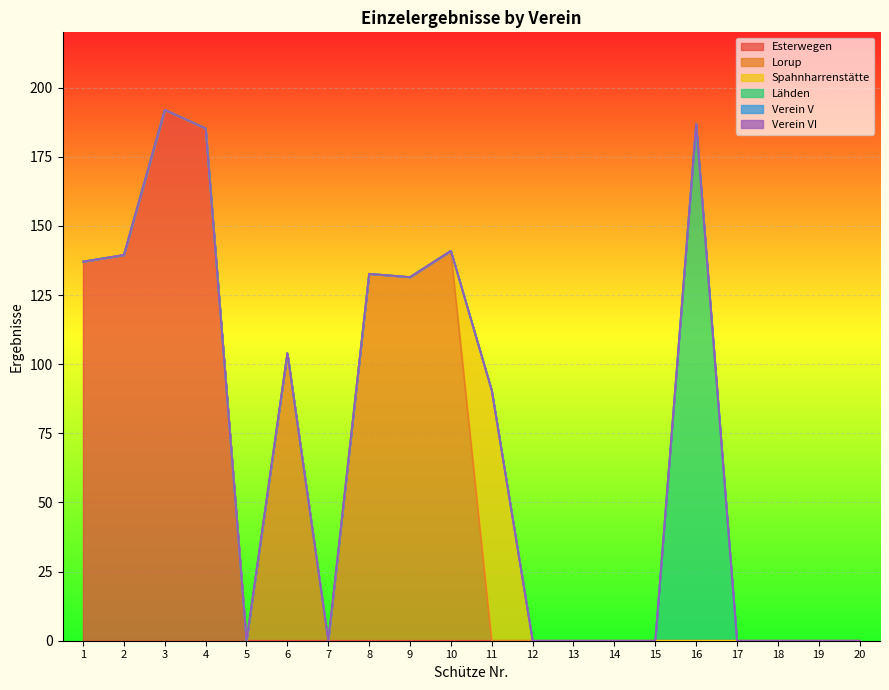

Rank the series by their maximum value, from lowest to highest.

Verein V, Verein VI, Spahnharrenstätte, Lorup, Lähden, Esterwegen